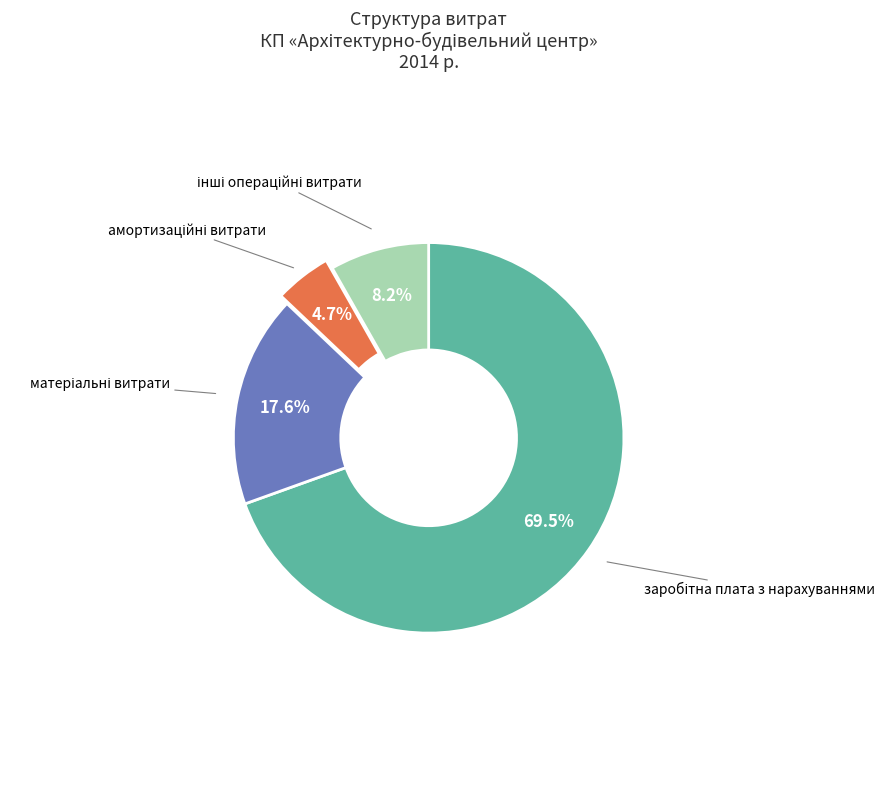

Does any single category account for the majority?

Yes